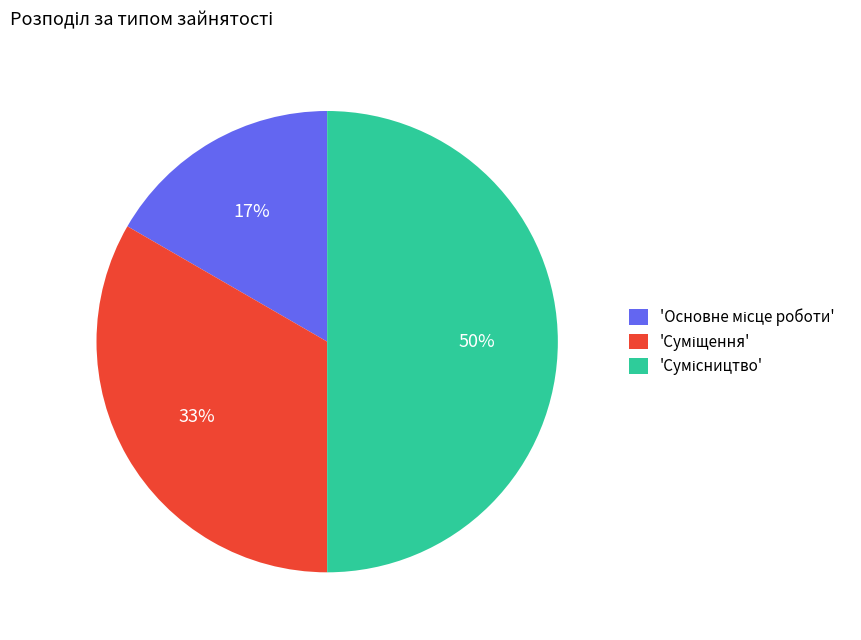

To the nearest percent, what is the difference between the largest and smallest slice percentages?

33%